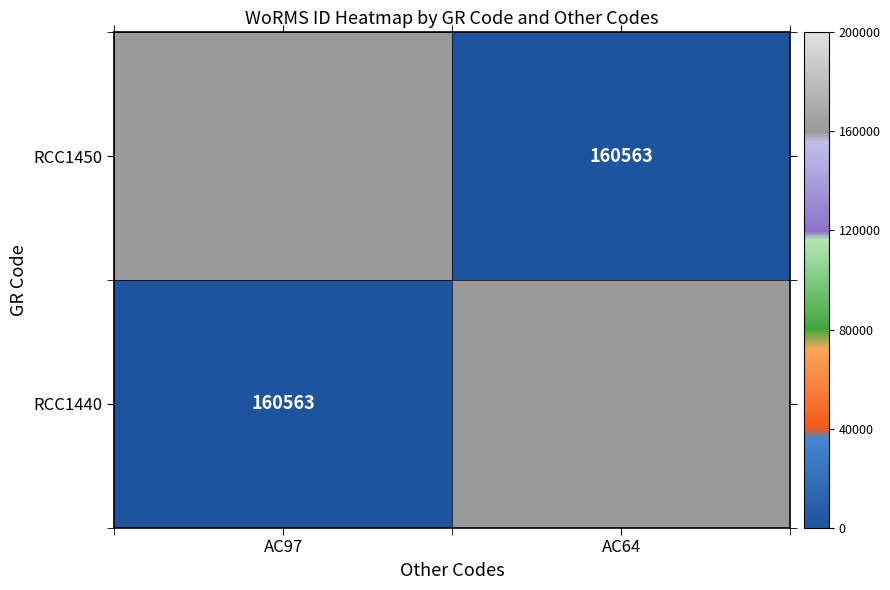

Which series has the largest total across all categories?

RCC1450